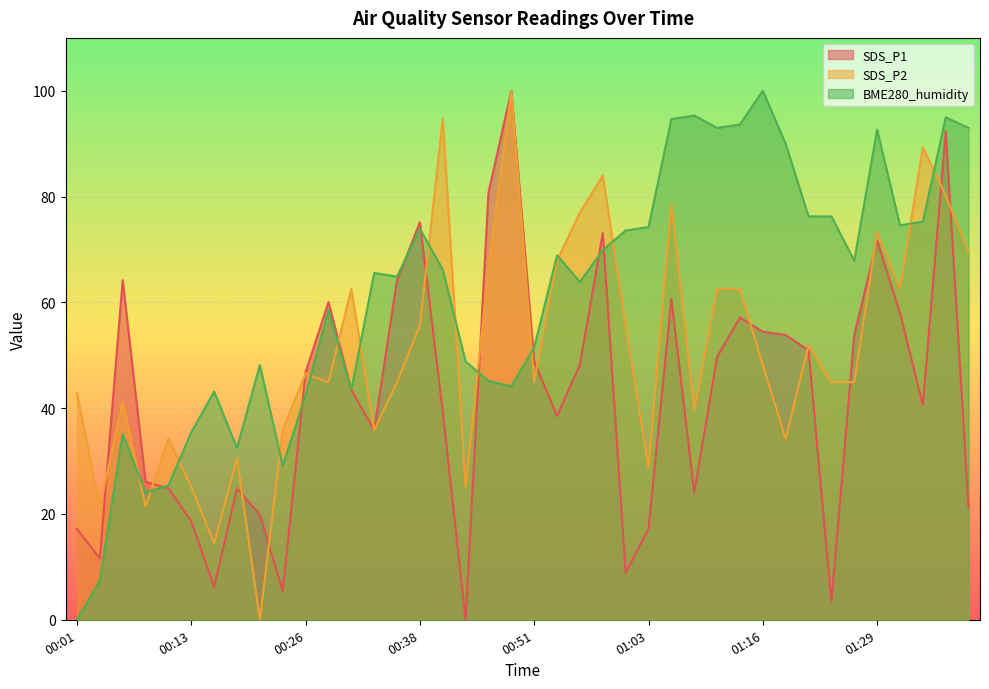

What is the value of the SDS_P2 point at the 37th from the left?

62.6